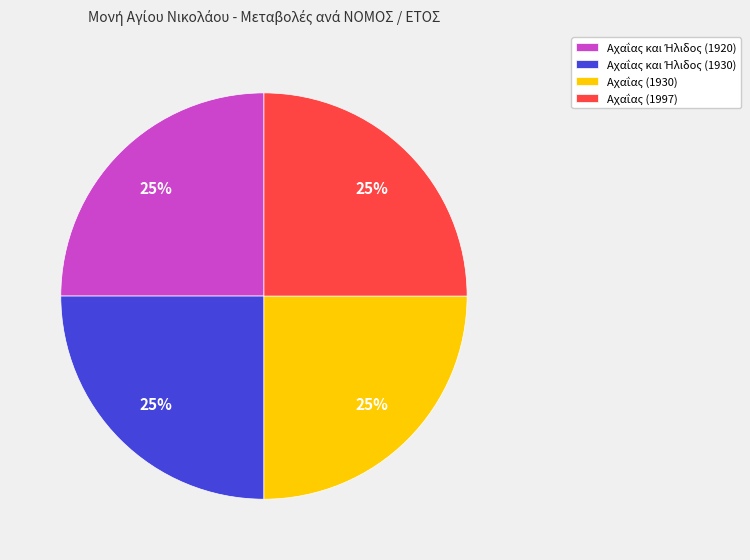

How many segments does this pie chart have?

4